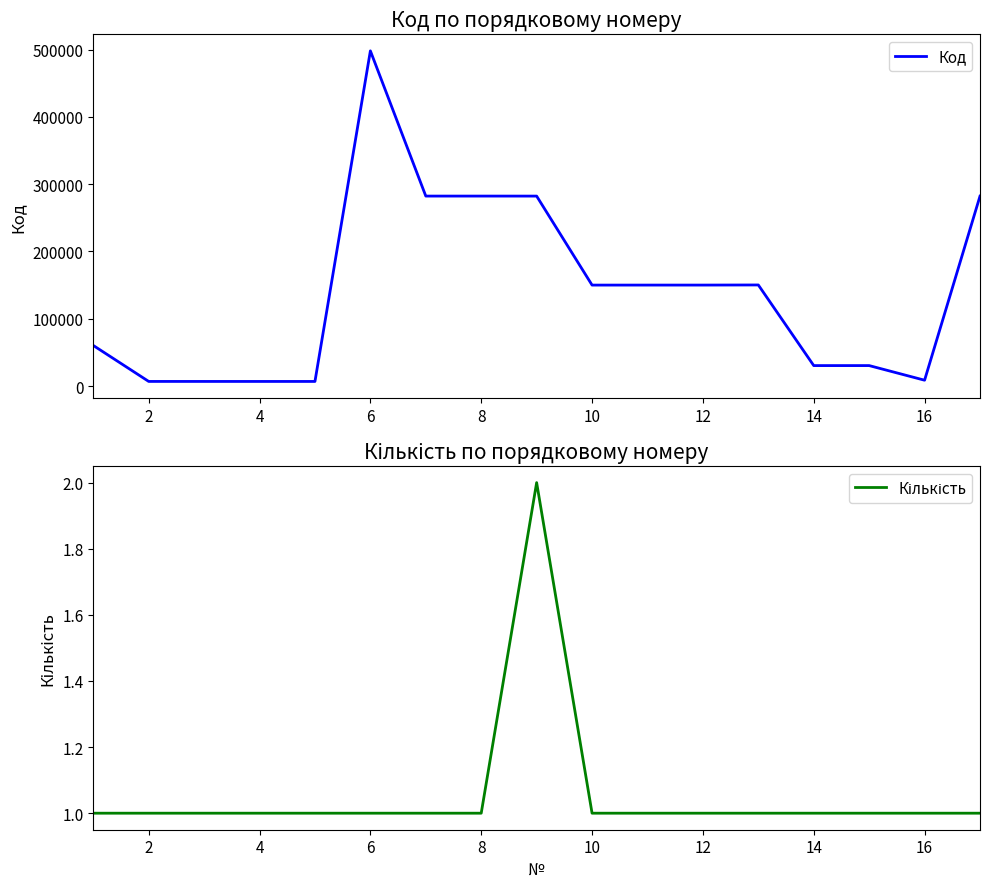

Which series has the largest total across all categories?

Код